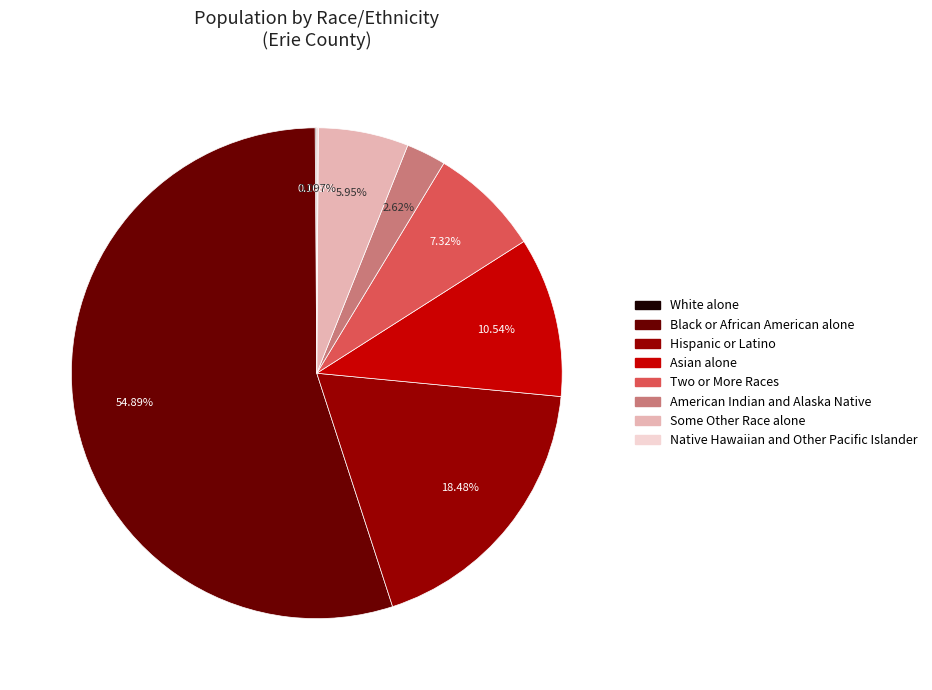

What portion of the pie excludes Some Other Race alone?

94.1%